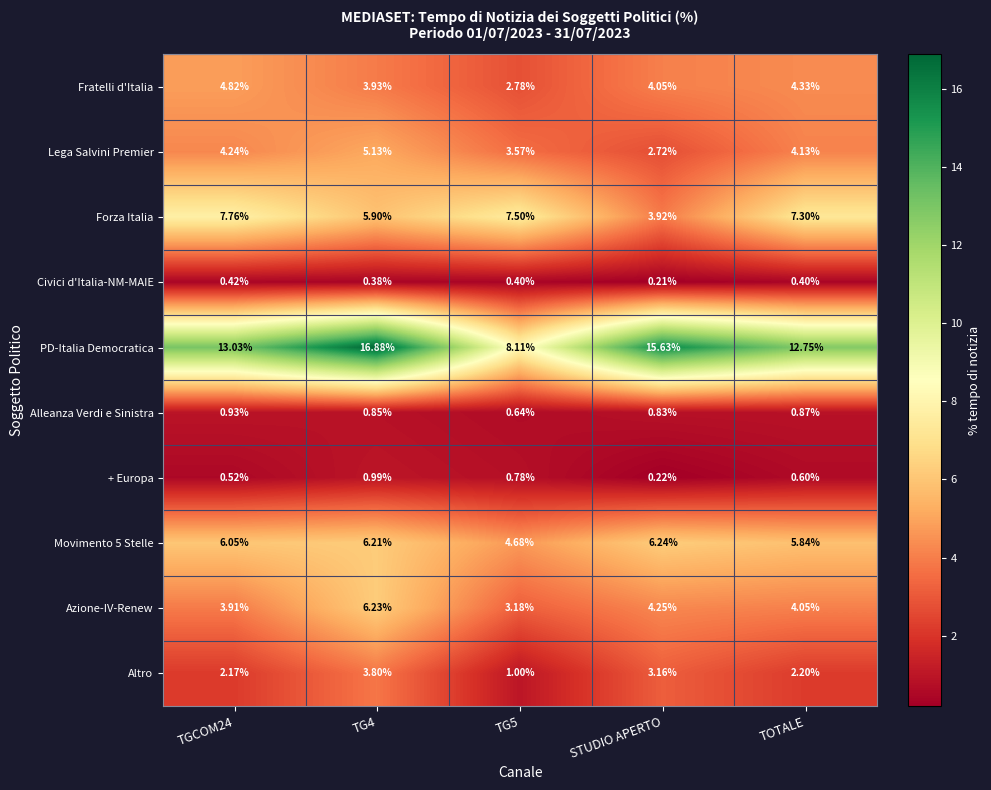

Which series has the widest spread of values?

PD-Italia Democratica